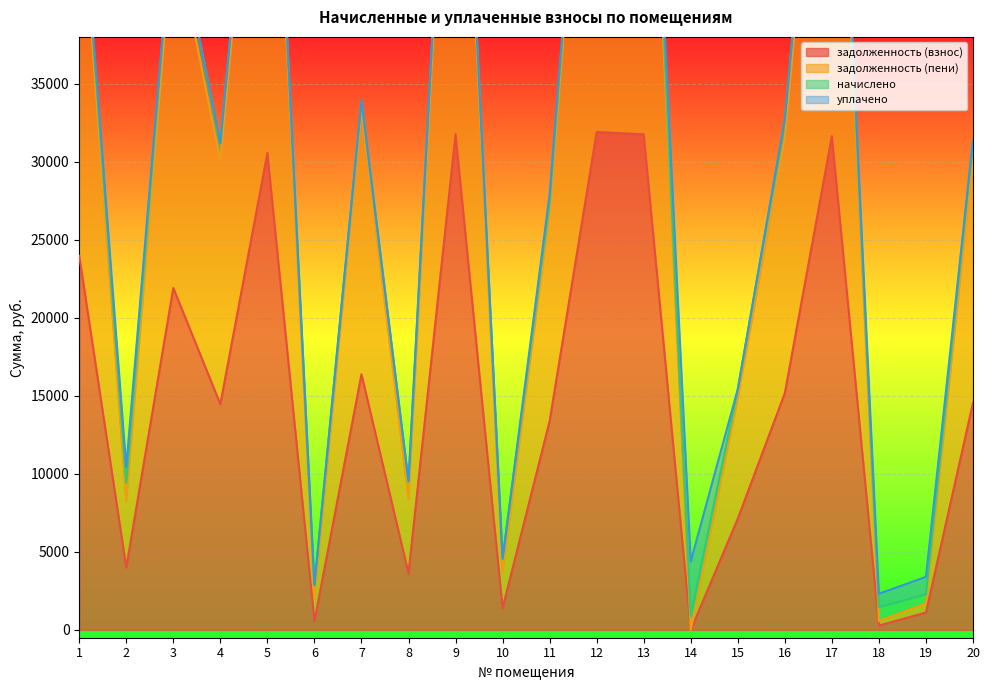

True or false: задолженность (взнос) has a value of 3629.5 at 8.

True